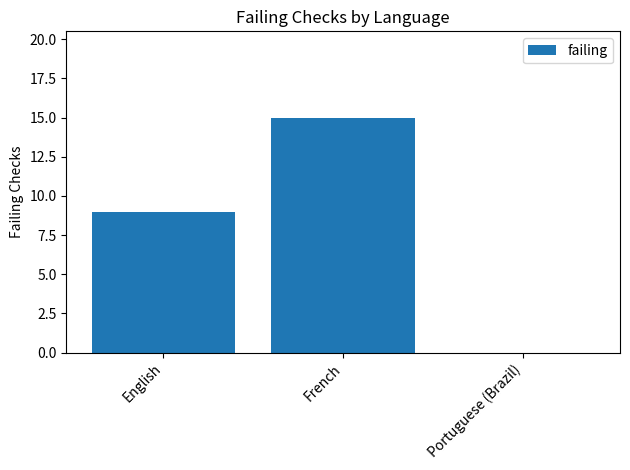

What is the sum of all values?

24